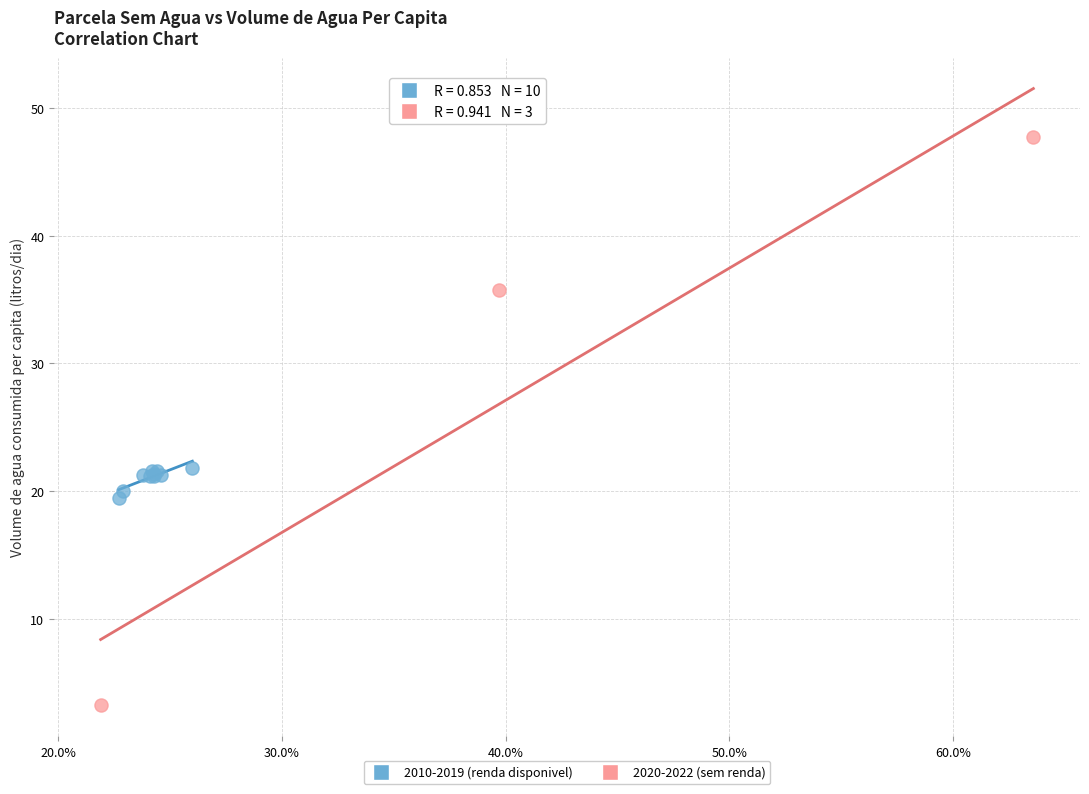

Which series contains the highest Y value?

2020-2022 (sem renda)